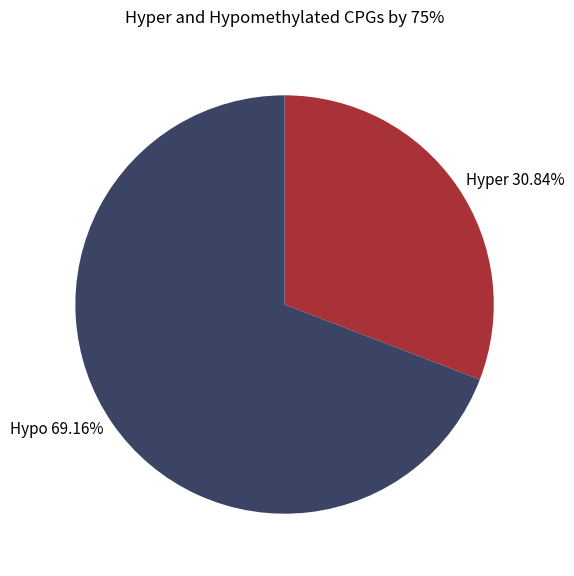

How many slices are in this pie chart?

2